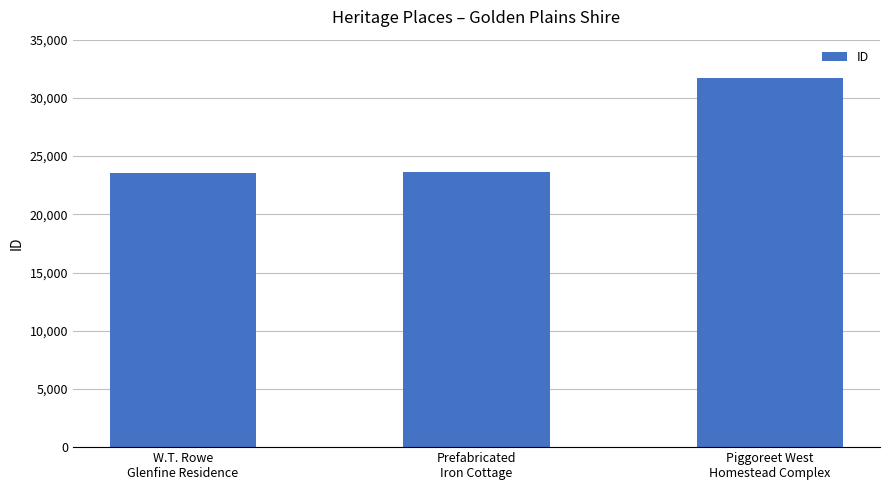

What position from the right is Piggoreet West
Homestead Complex?

1